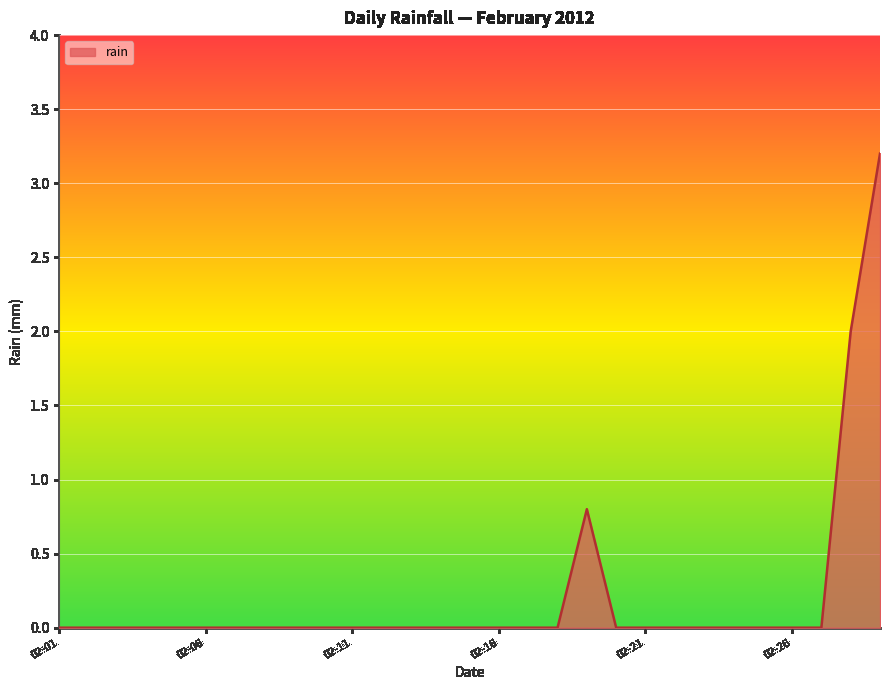

What is the difference between the maximum and second lowest values?

3.2